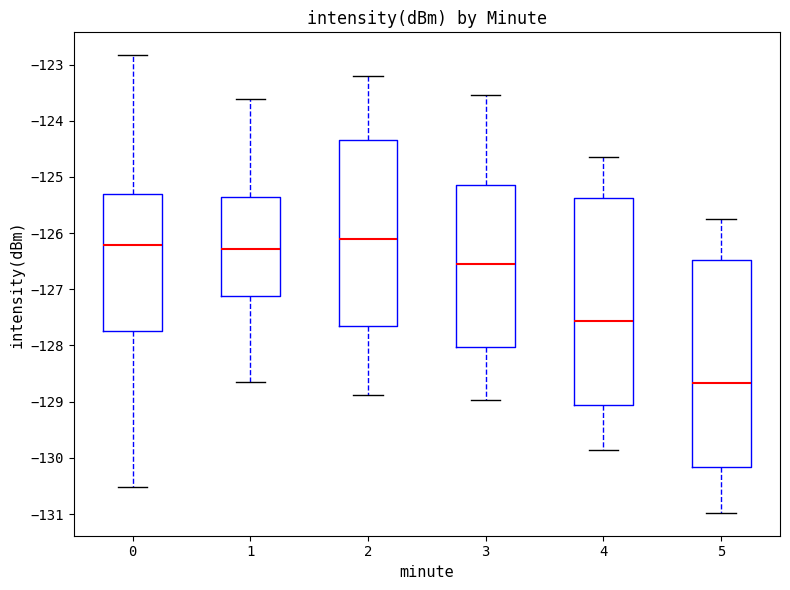

Reading left to right, transcribe this box plot: for each box, give where its median line is, the range the box spans, and where its two whiskers end, as read against the y-axis. The values are not printed on the chart, so give them approximately, as read against the axis.

0: median -126.2, box -127.7 to -125.3, whiskers -130.5 to -122.8
1: median -126.3, box -127.1 to -125.3, whiskers -128.7 to -123.6
2: median -126.1, box -127.7 to -124.3, whiskers -128.9 to -123.2
3: median -126.6, box -128.0 to -125.2, whiskers -129.0 to -123.5
4: median -127.6, box -129.1 to -125.4, whiskers -129.9 to -124.6
5: median -128.7, box -130.2 to -126.5, whiskers -131.0 to -125.8